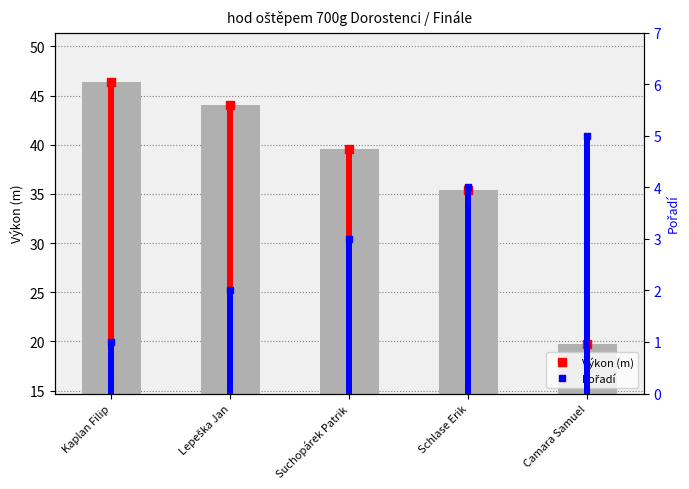

At how many categories does at least one series exceed 24?

4